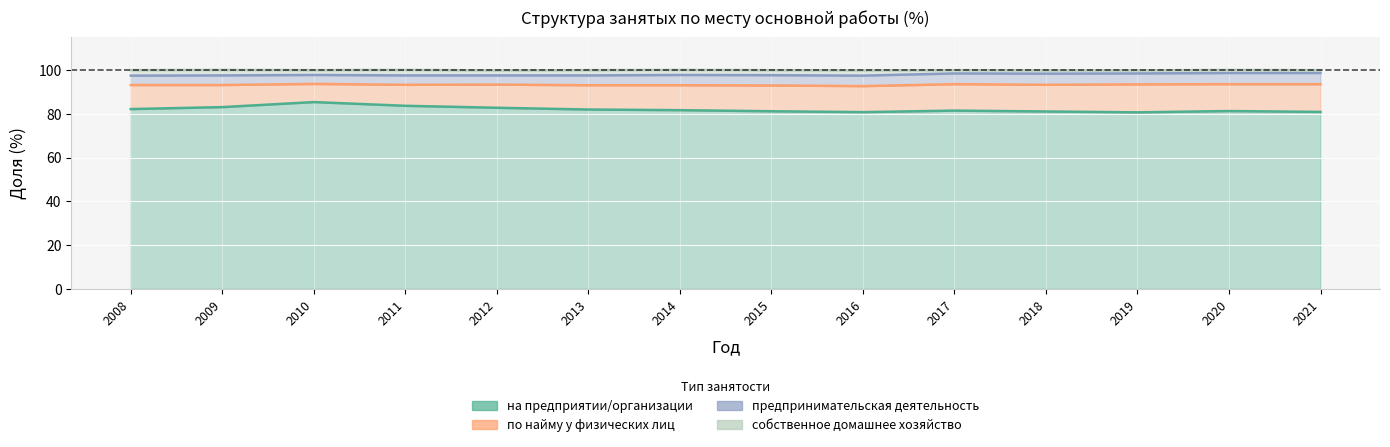

At how many categories does at least one series exceed 91?

14